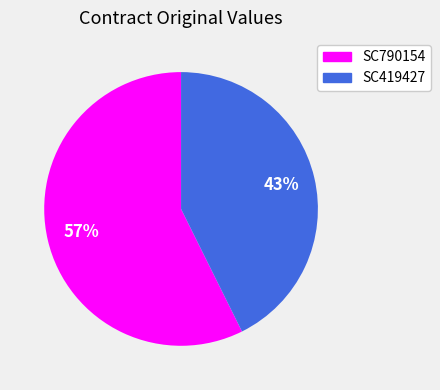

Does SC790154 account for over 50% of the chart?

Yes